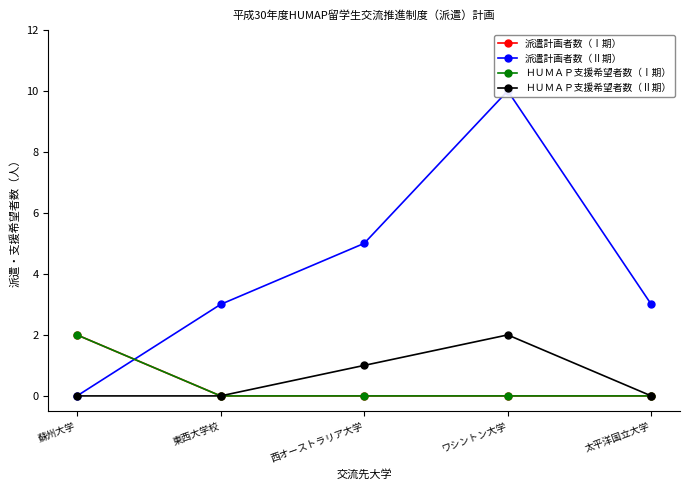

What is the difference between the highest and lowest values at 東西大学校?

3